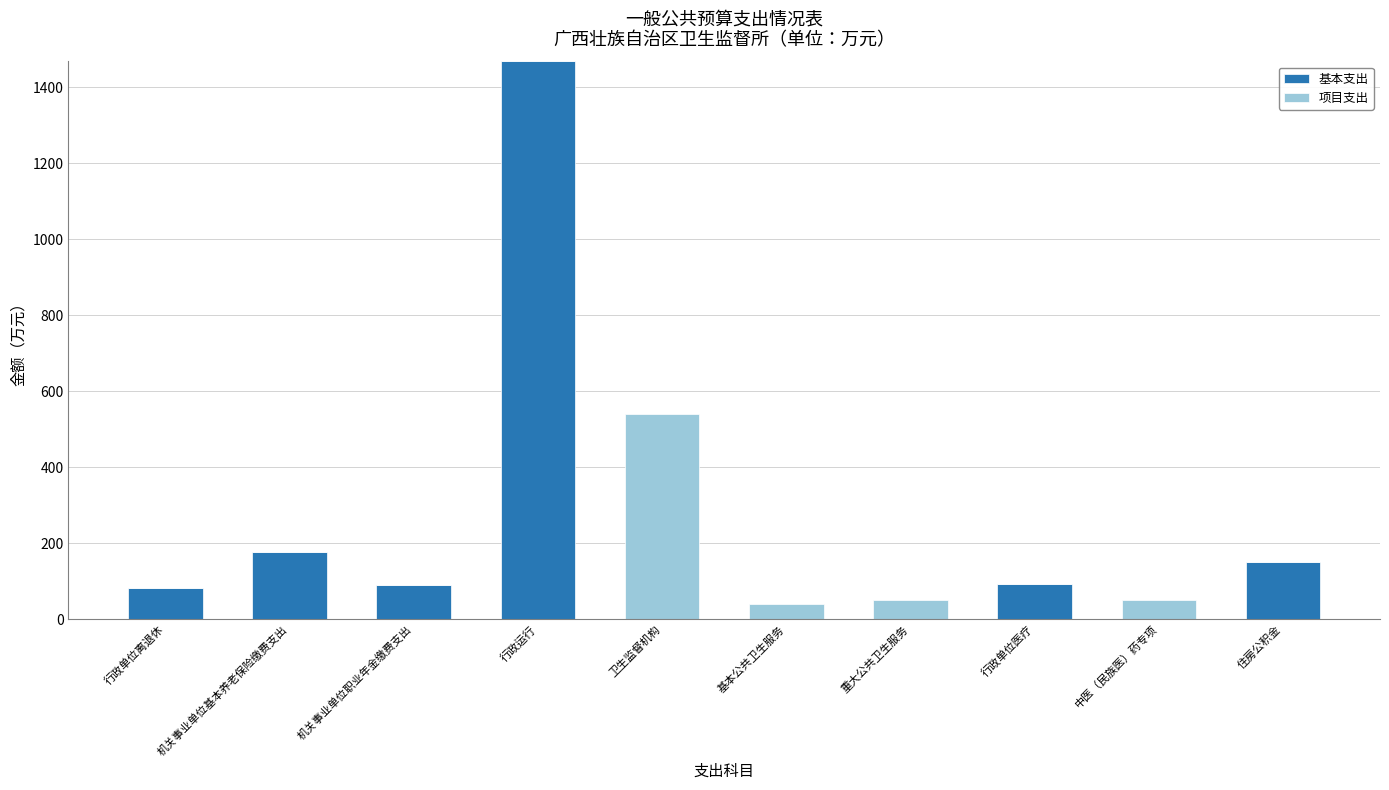

What is the maximum value for 基本支出?

1467.8